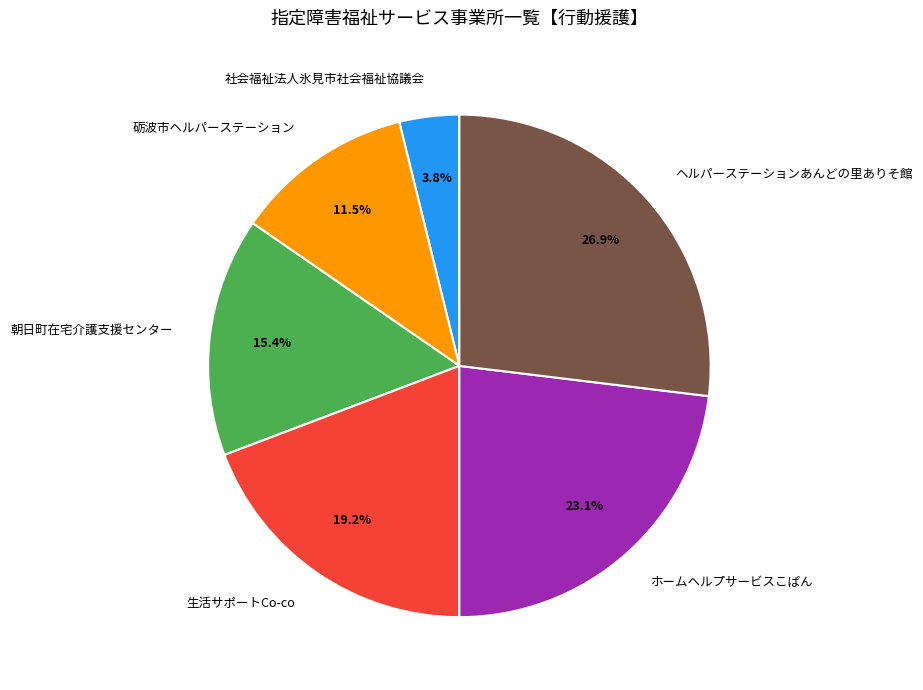

The 砺波市ヘルパーステーション slice represents 26% of the pie. True or false?

False